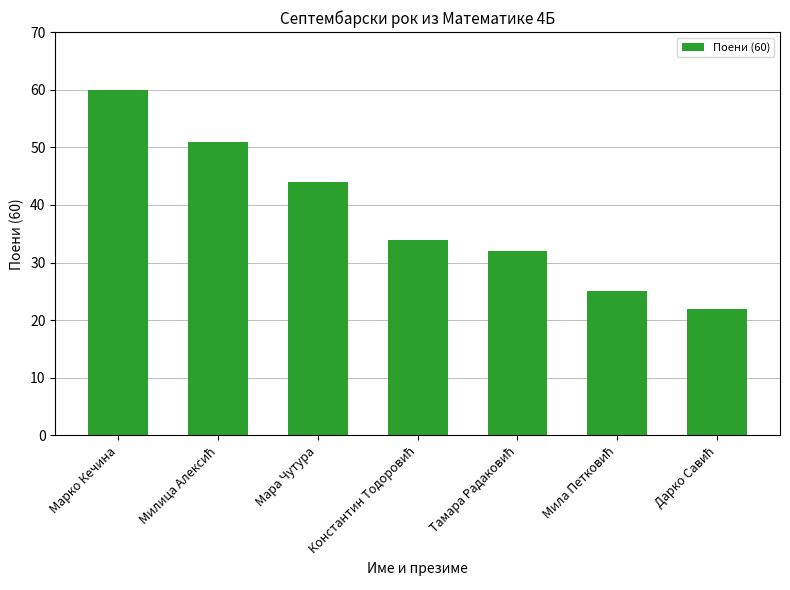

What is the label of the 7th bar from the right?

Марко Кечина